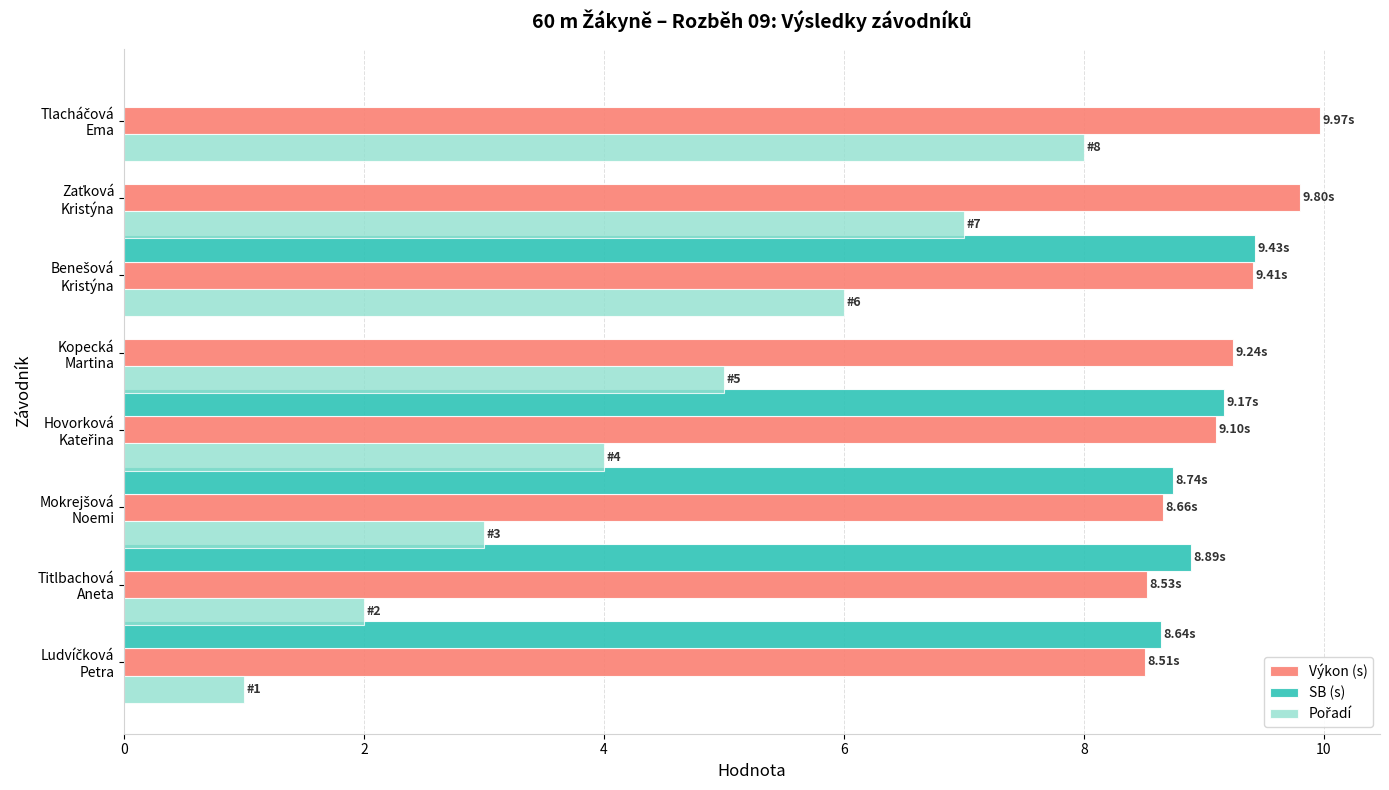

What is the sum of all SB (s) values?

44.9